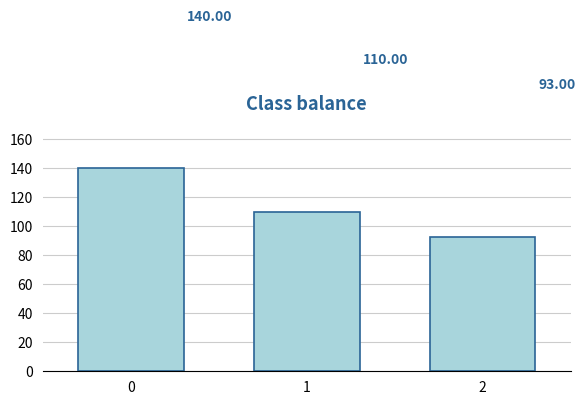

What is the sum of all values?

343